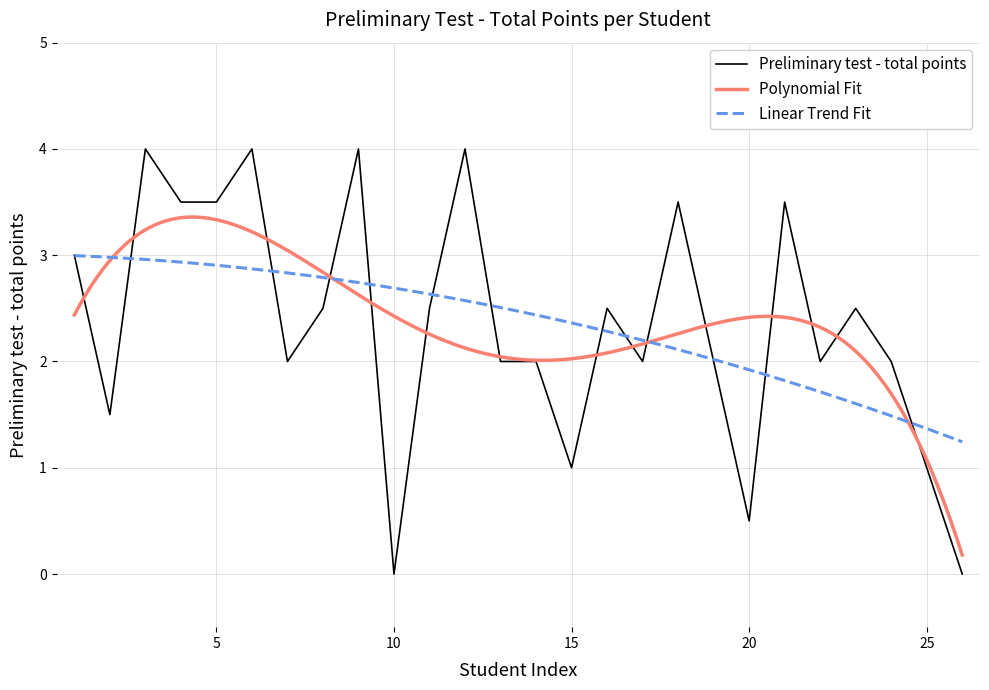

Is it true that Preliminary test - total points equals 3.5 at 5?

True